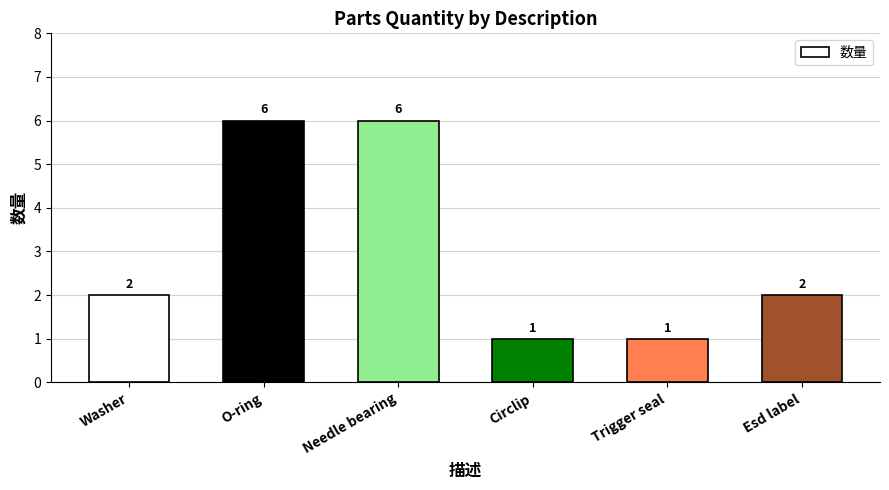

Reading right to left, extract all data points from this chart.

2	1	1	6	6	2